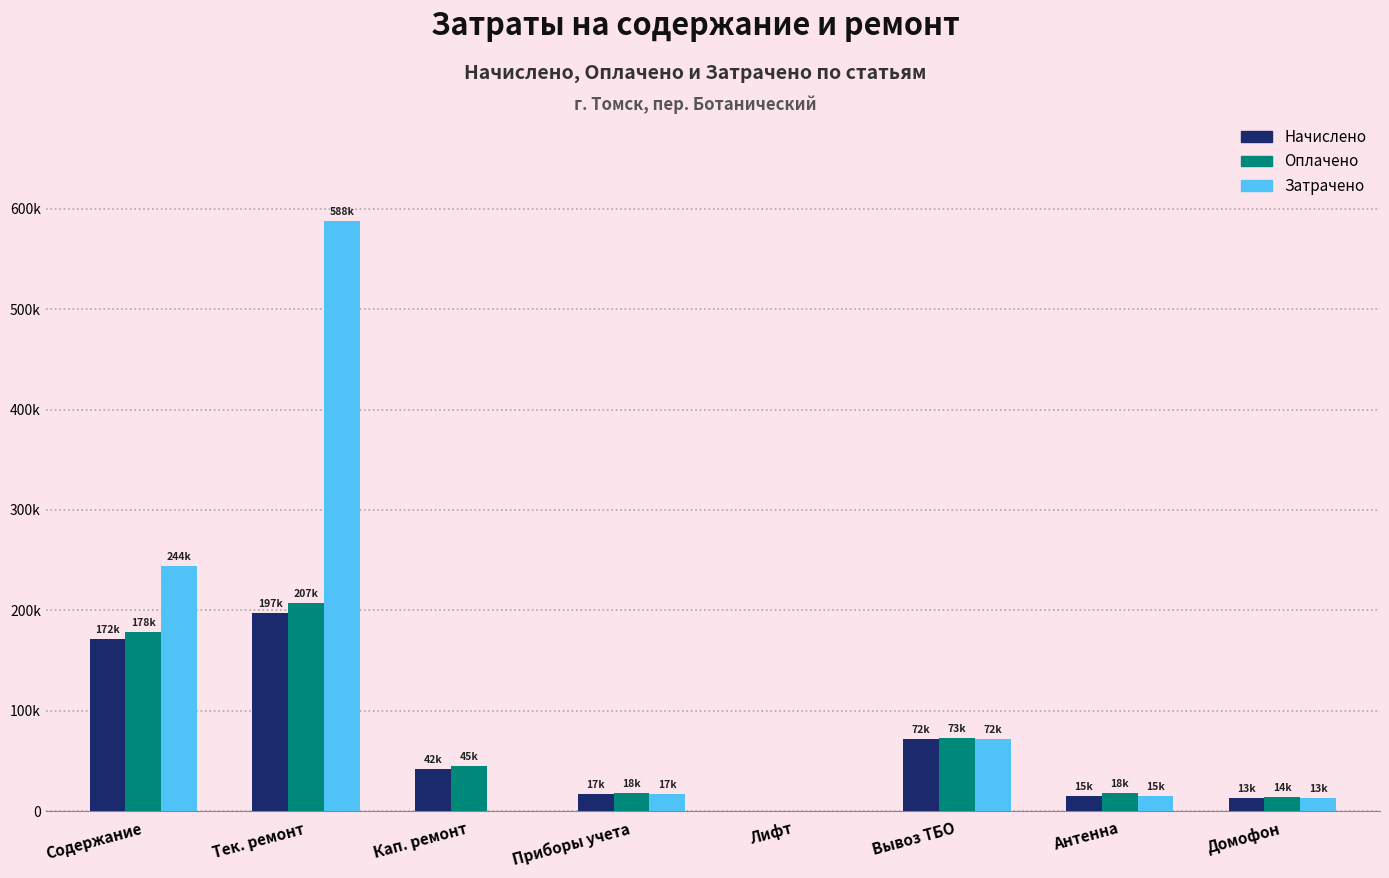

Are the bars grouped side by side (vs. stacked)?

Yes